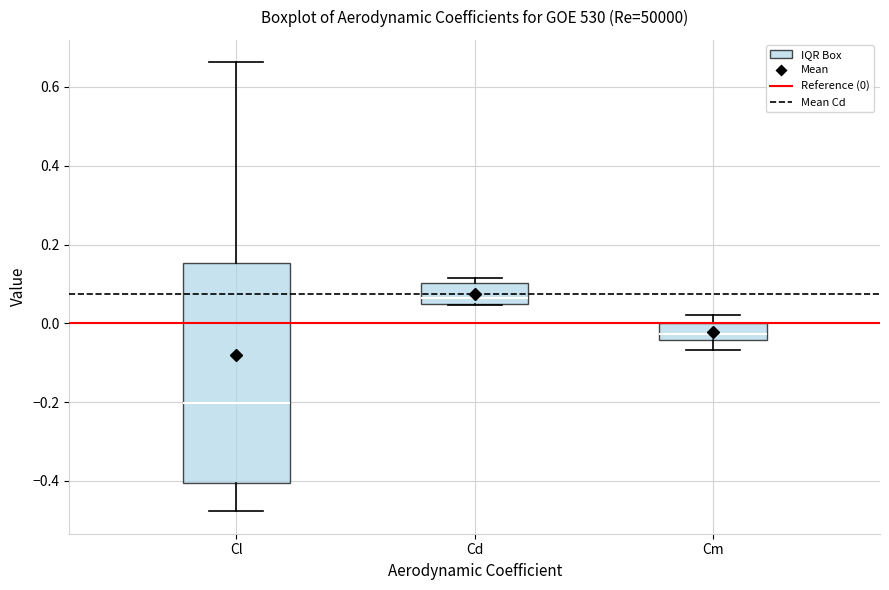

Comparing the boxes themselves (not the whiskers), which one is the tallest?

Cl